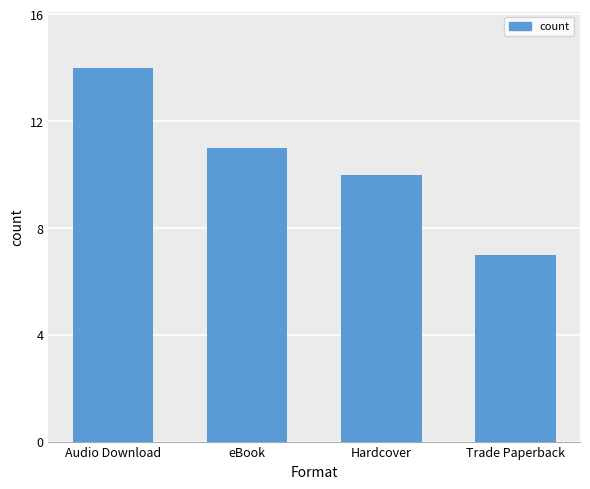

What position from the left is Audio Download?

1